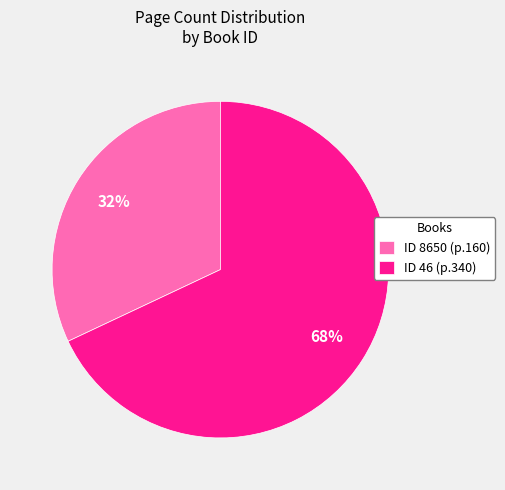

Rank the categories by value from highest to lowest.

ID 46 (p.340), ID 8650 (p.160)